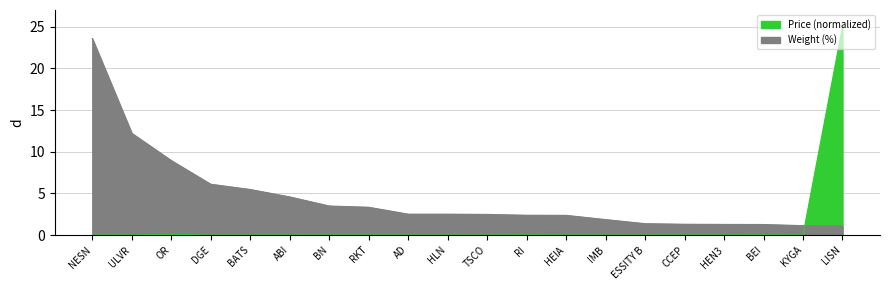

What is the value of the Weight (%) point at the 18th from the left?

1.3